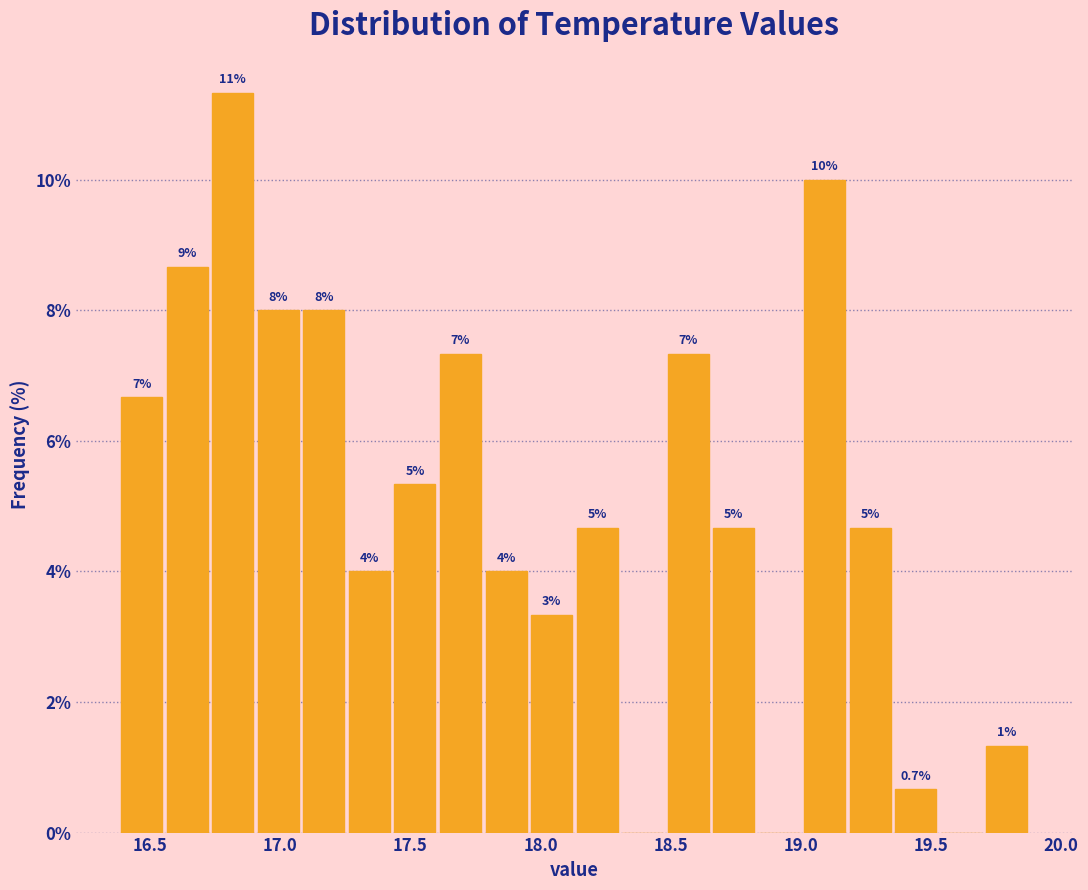

Read against the x-axis, roughly where is the centre of the tallest bar?

16.80